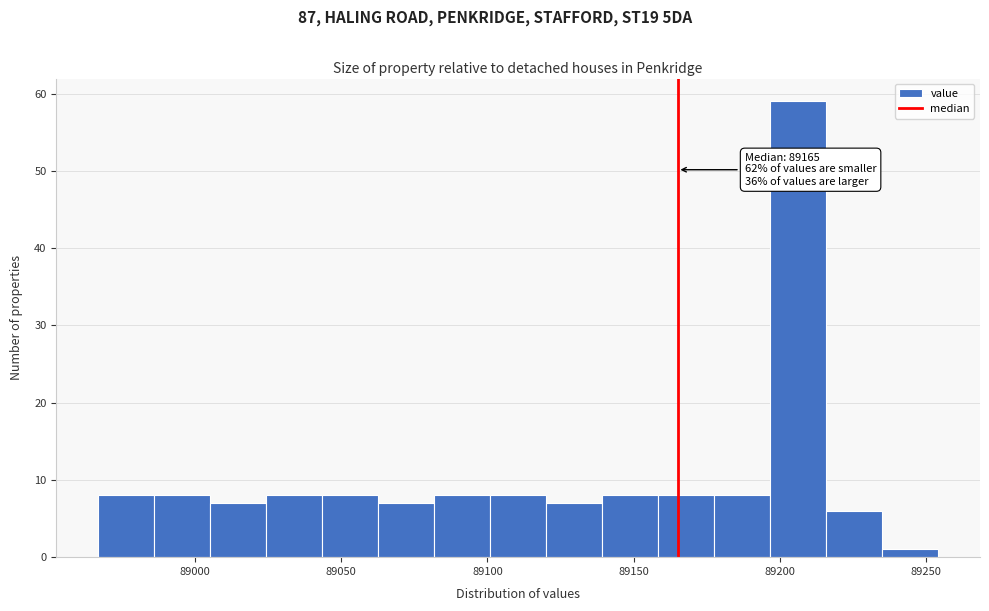

Read against the x-axis, roughly where is the centre of the tallest bar?

89205